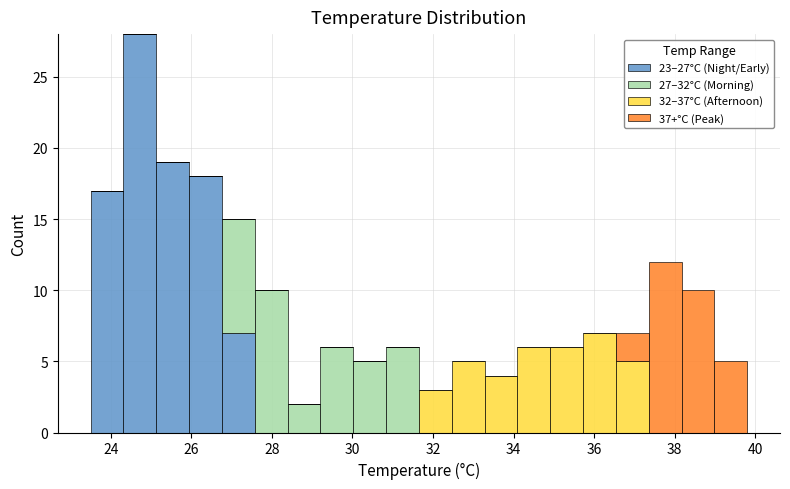

Which range on the x-axis has the tallest stacked bar (by total height)?

24.4 to 25.2